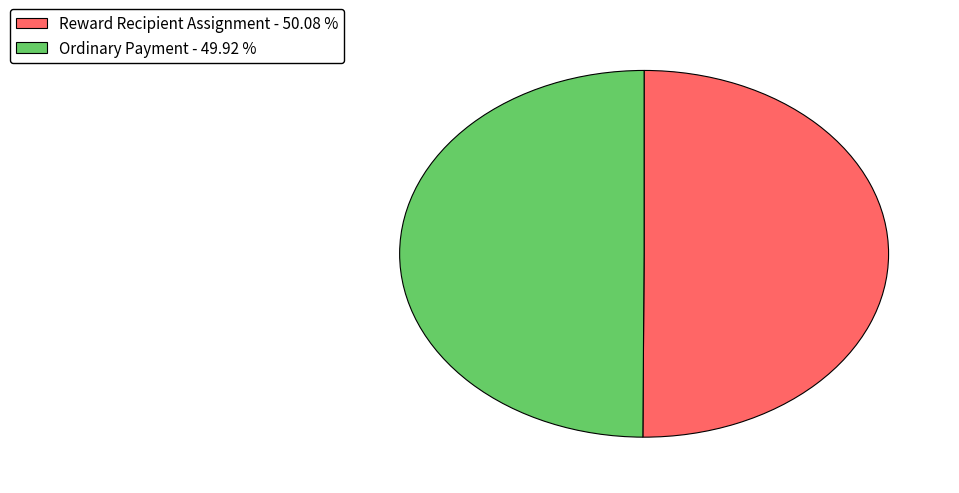

Approximately how many times larger is the value at Reward Recipient Assignment - 50.08 % compared to Ordinary Payment - 49.92 %?

1.0